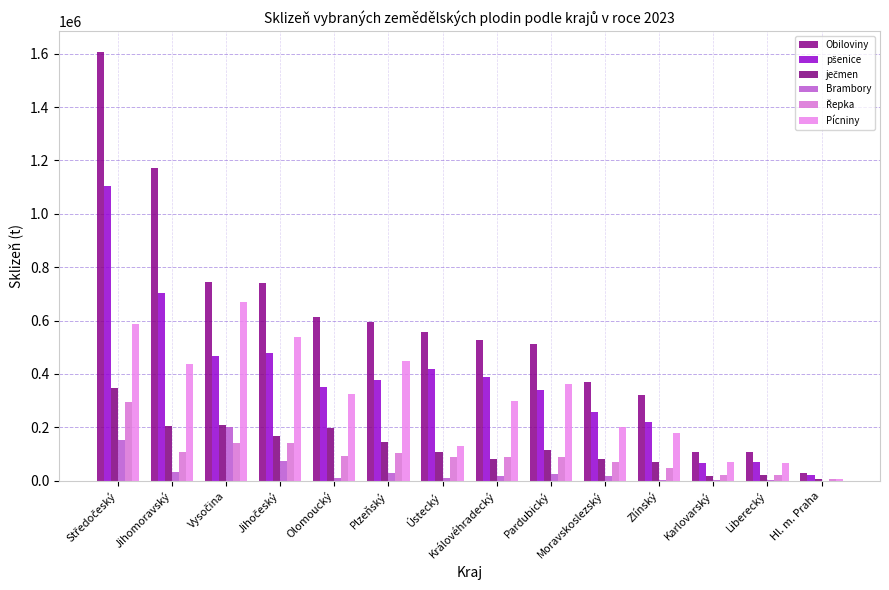

How many data points does each series have?

14